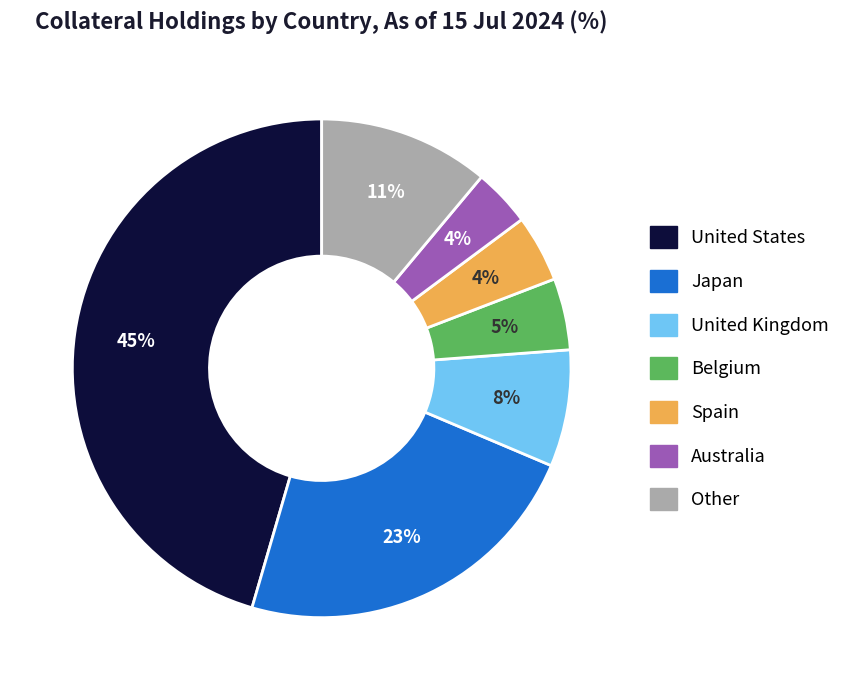

Count the number of slices in the pie.

7